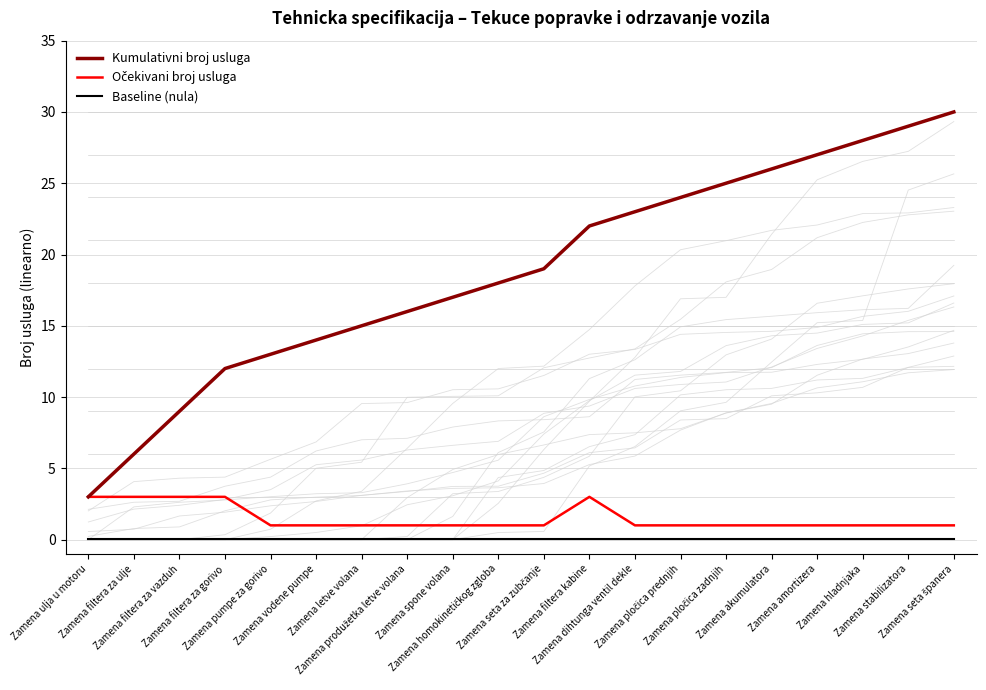

Read the Kumulativni broj usluga value at Zamena filtera kabine.

22.0